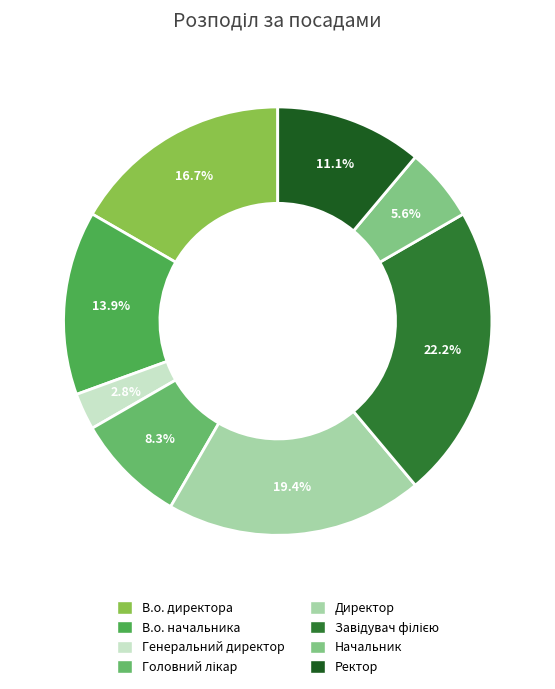

Does Завідувач філією represent more than half of the total?

No